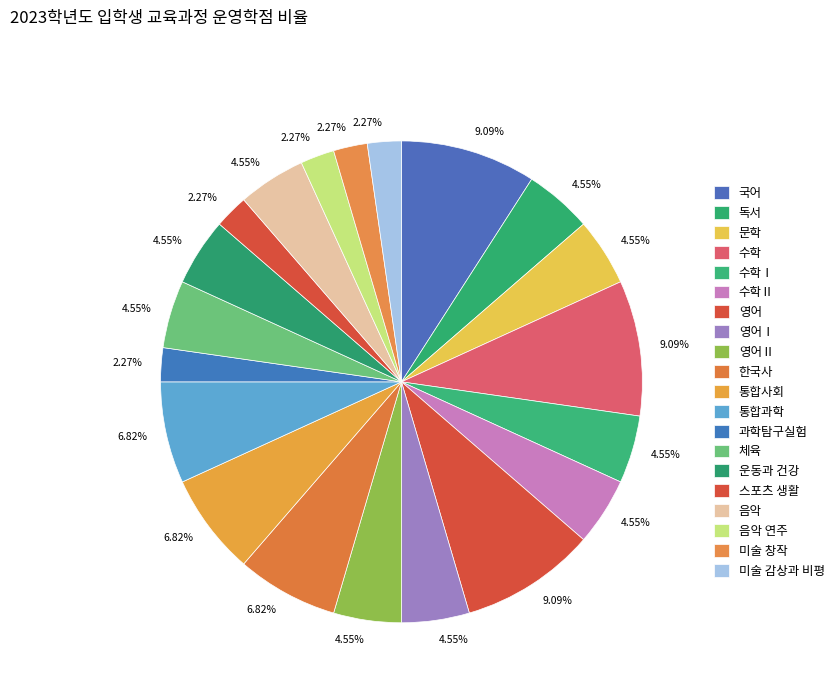

Does 미술 감상과 비평 represent more than half of the total?

No